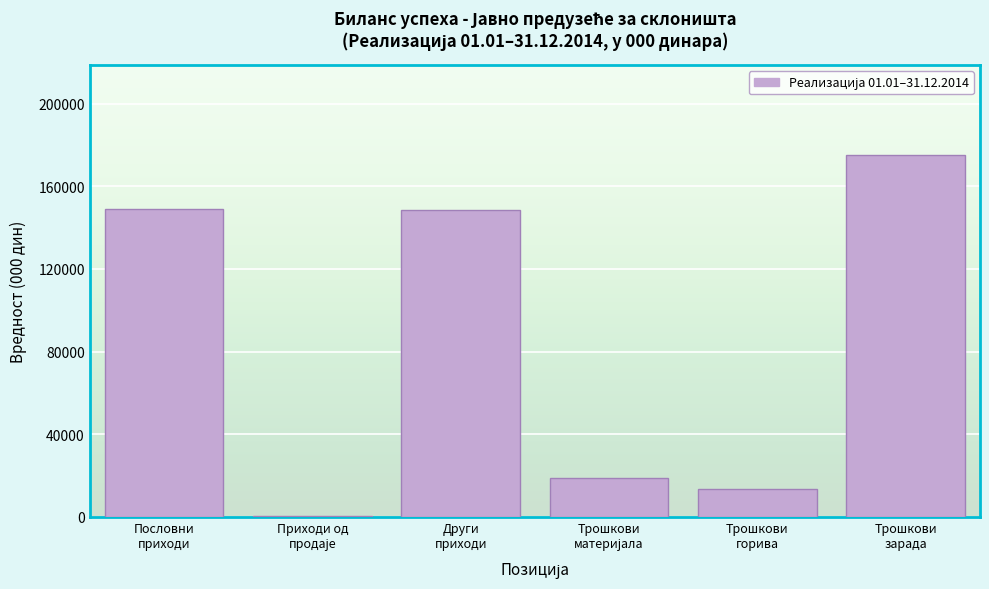

What is the greatest value displayed?

174966